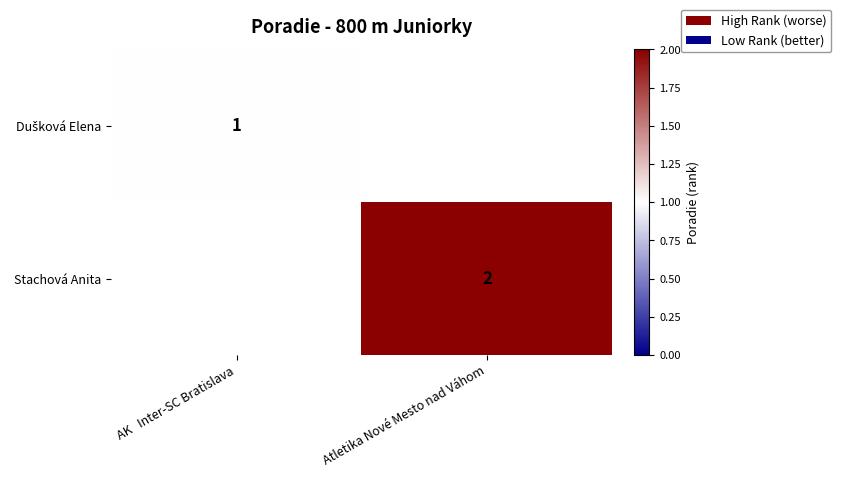

True or false: Stachová Anita has a value of 3 at Atletika Nové Mesto nad Váhom.

False